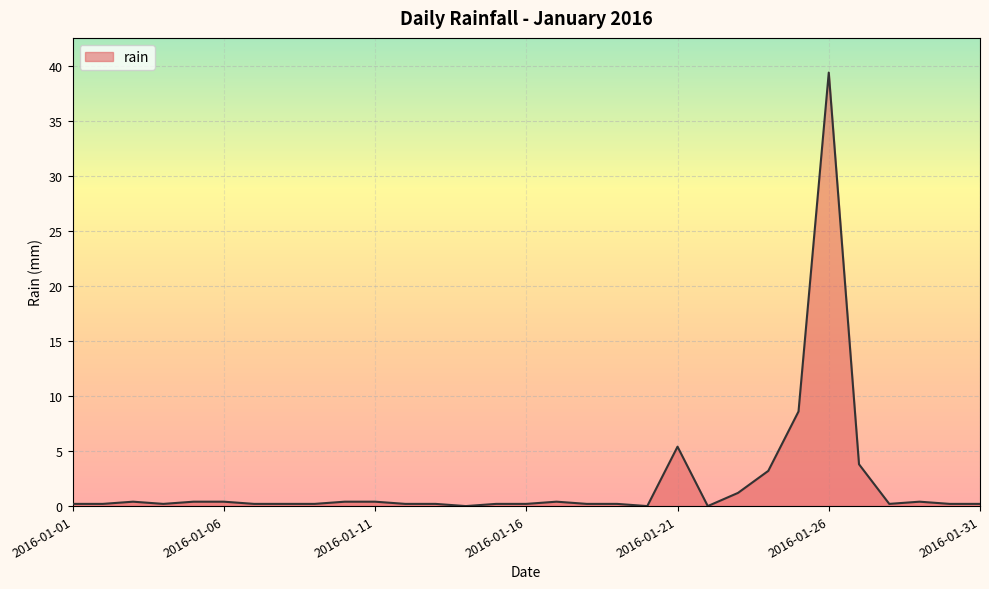

What is the greatest value displayed?

39.4